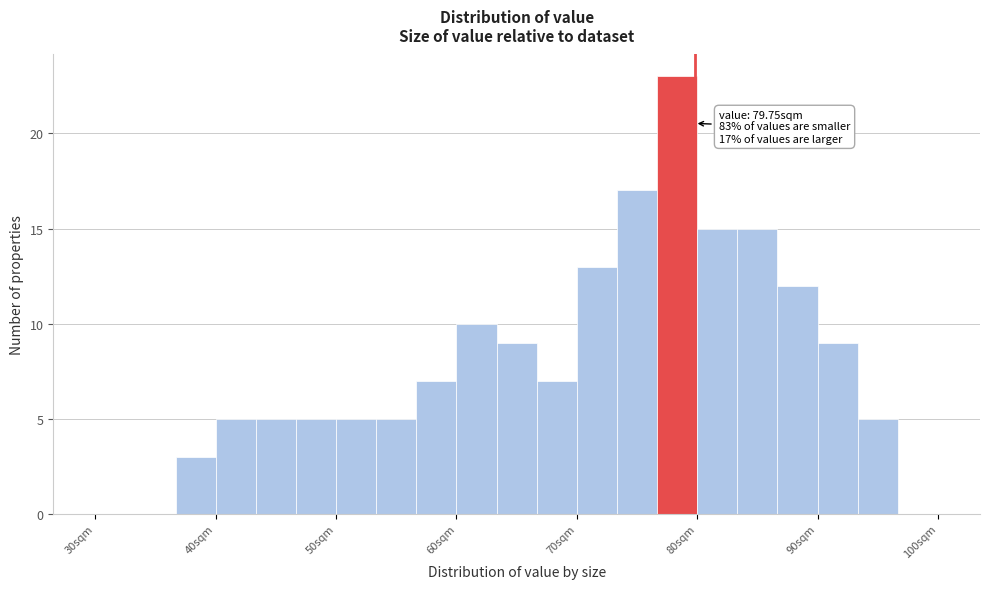

Around what value on the x-axis is the tallest bar? Give the approximate position of its centre, as read against the axis.

78